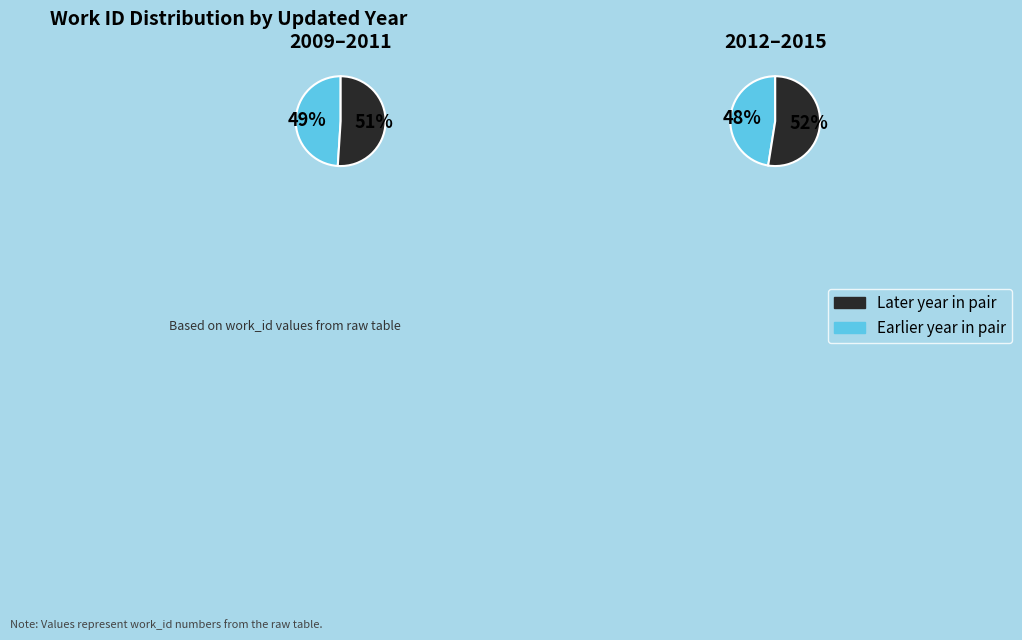

To the nearest percent, what is the difference between the 2009 and 2011 slice percentages?

1%